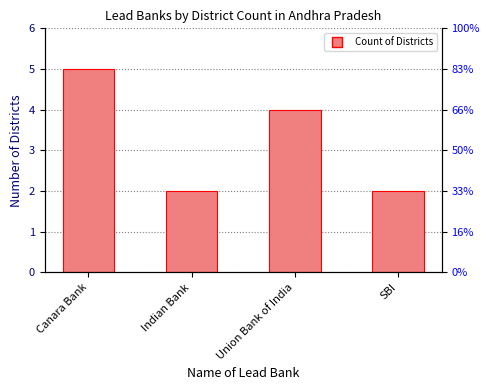

What is the label of the 3rd bar from the right?

Indian Bank